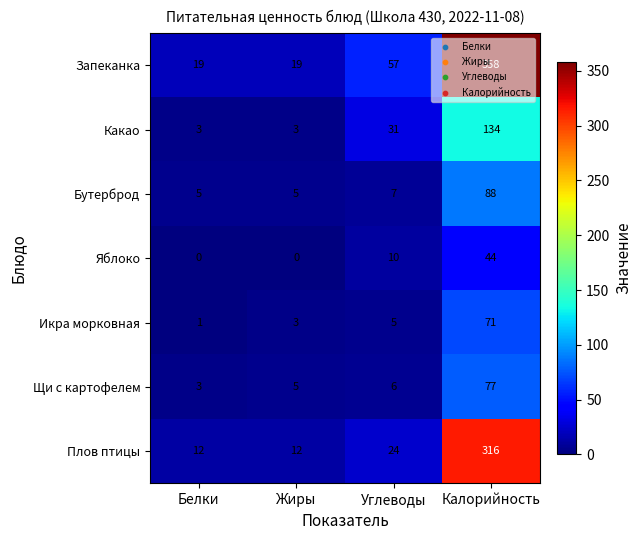

What is the difference between the Яблоко values at Калорийность and Жиры?

44